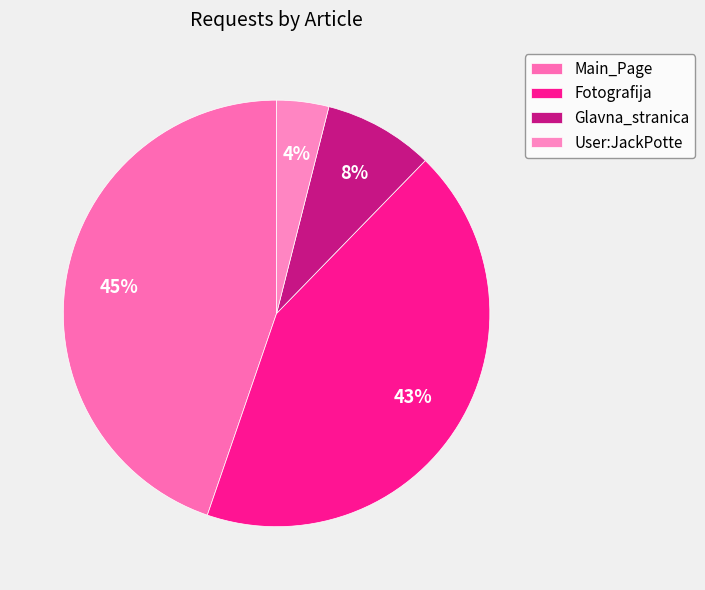

Count the number of slices in the pie.

4